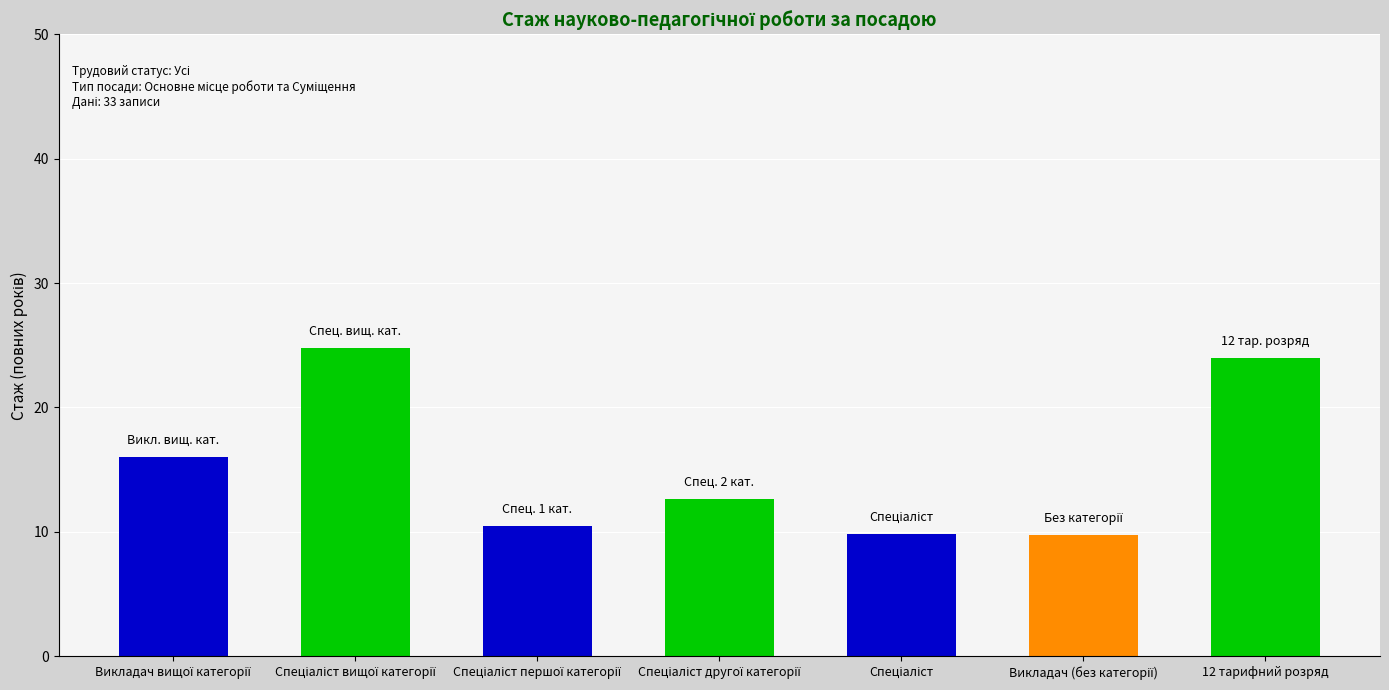

What position from the left is 12 тарифний розряд?

7